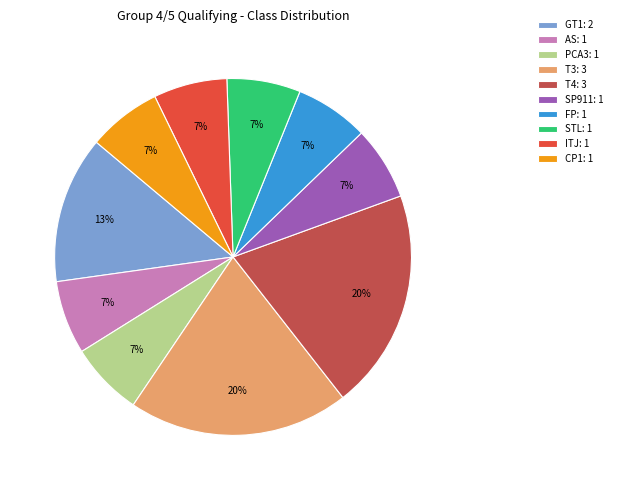

Which has a higher value, AS: 1 or T3: 3?

T3: 3